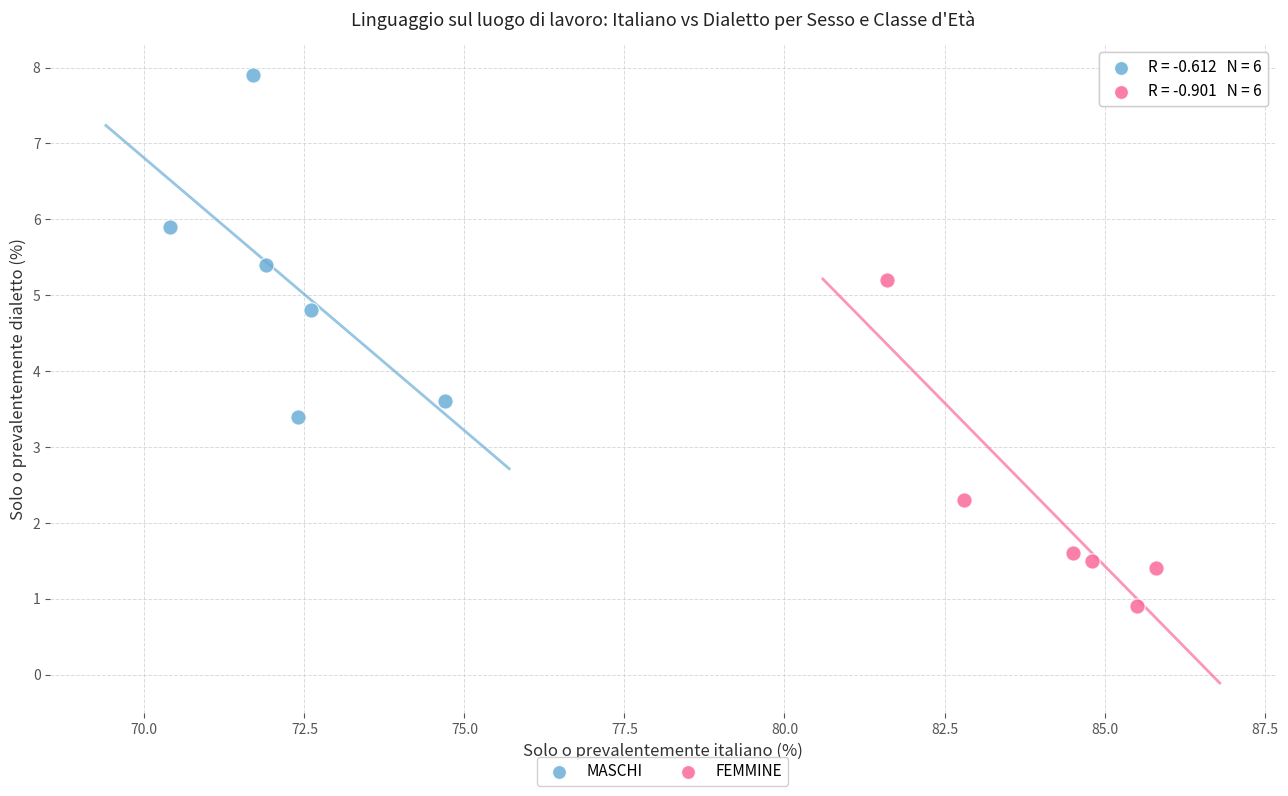

Which series contains the lowest Y value?

FEMMINE